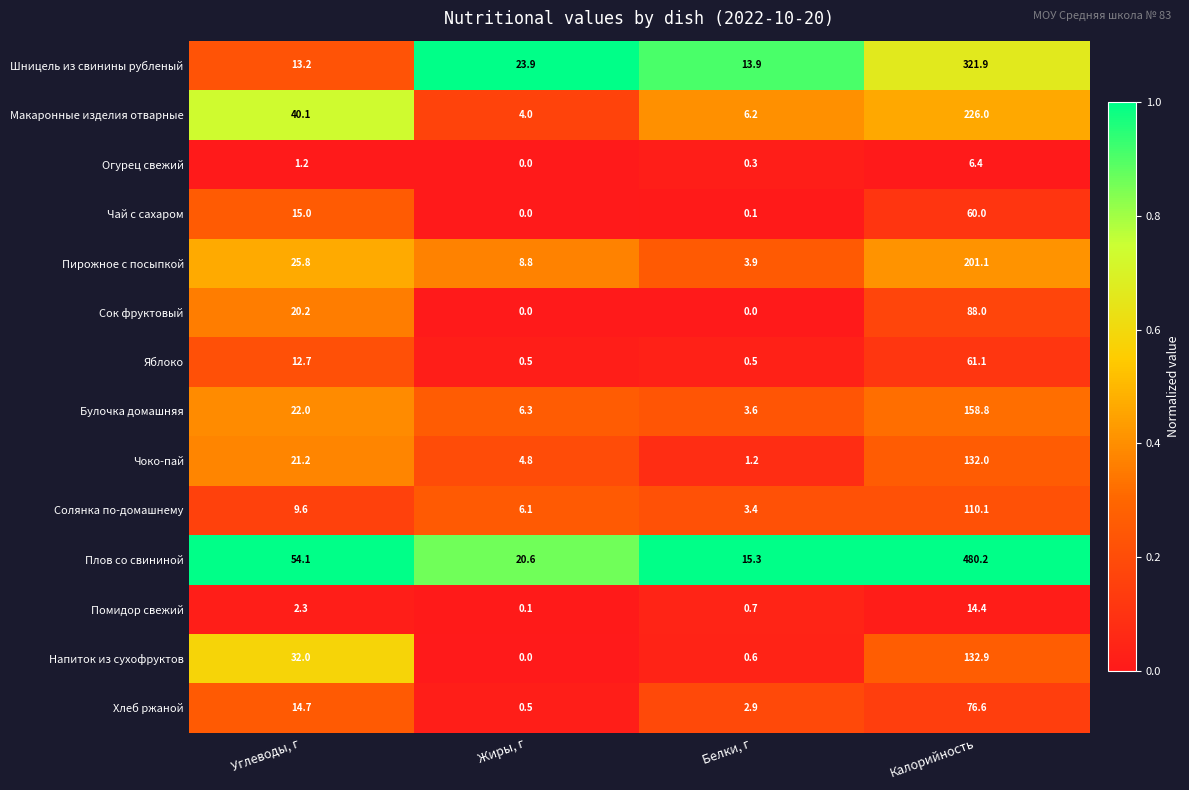

How many categories are shown in the chart?

4